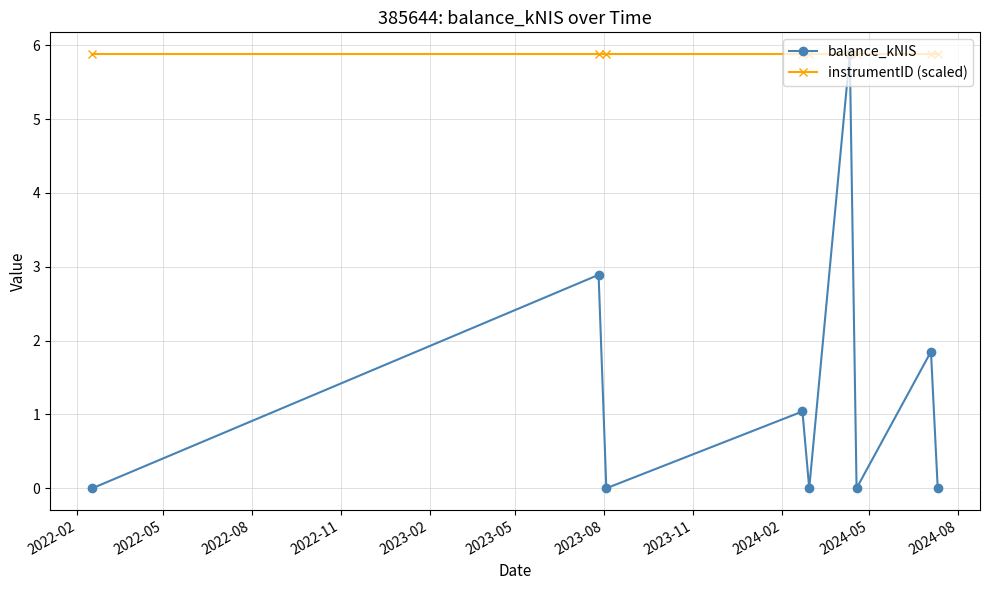

What is the maximum value for balance_kNIS?

5.9